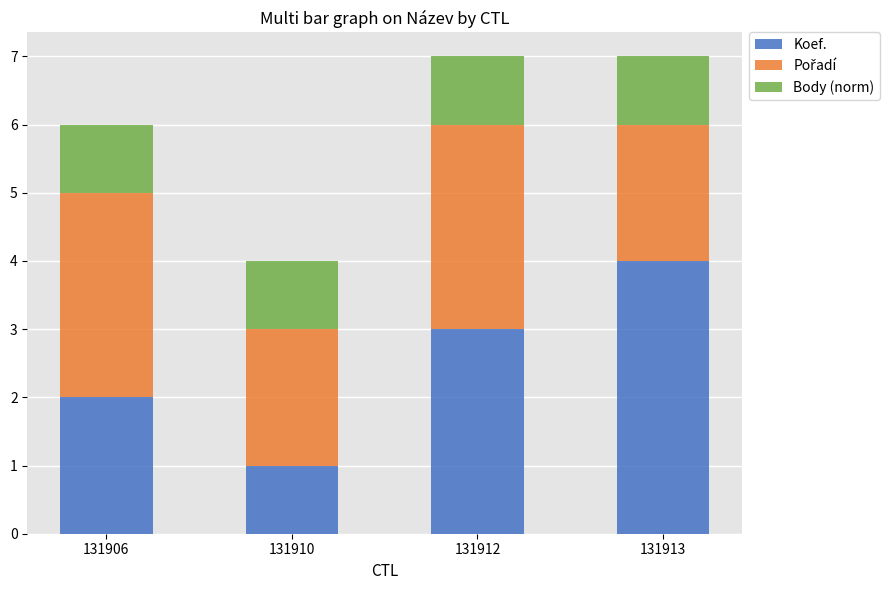

What is the approximate value of Koef. at 131913?

4